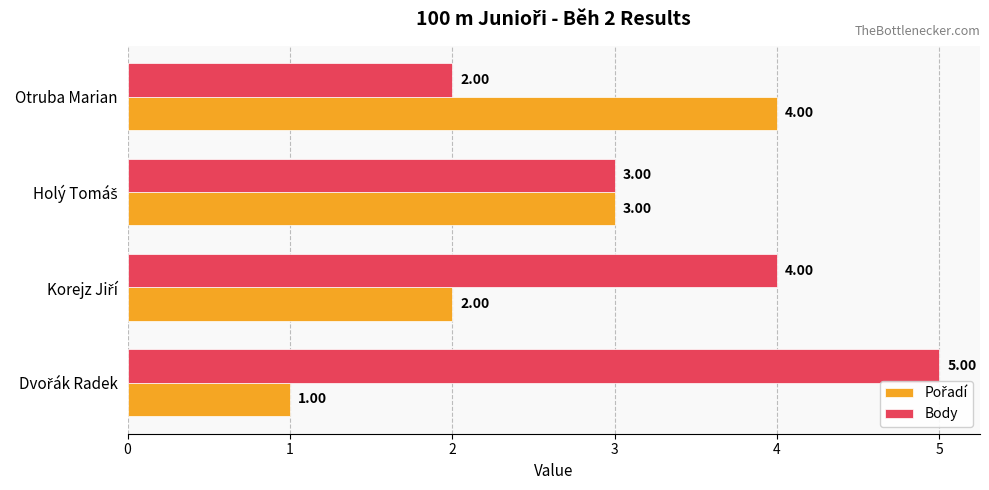

Which series has the largest total across all categories?

Body